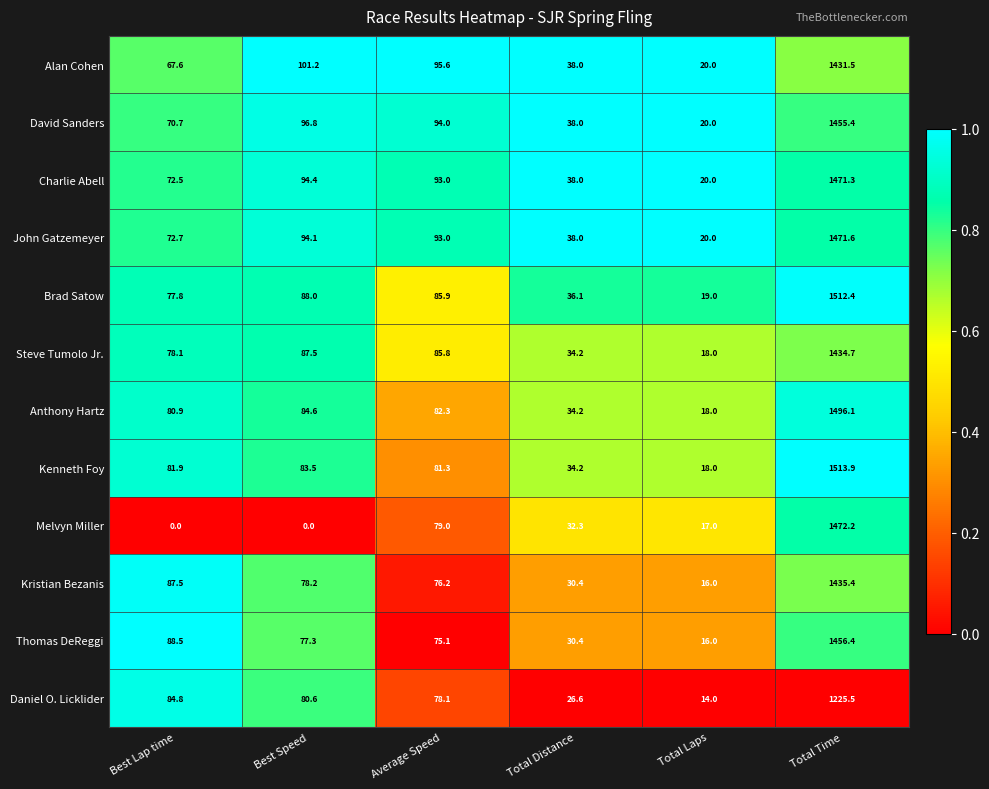

At how many categories does at least one series exceed 0?

6